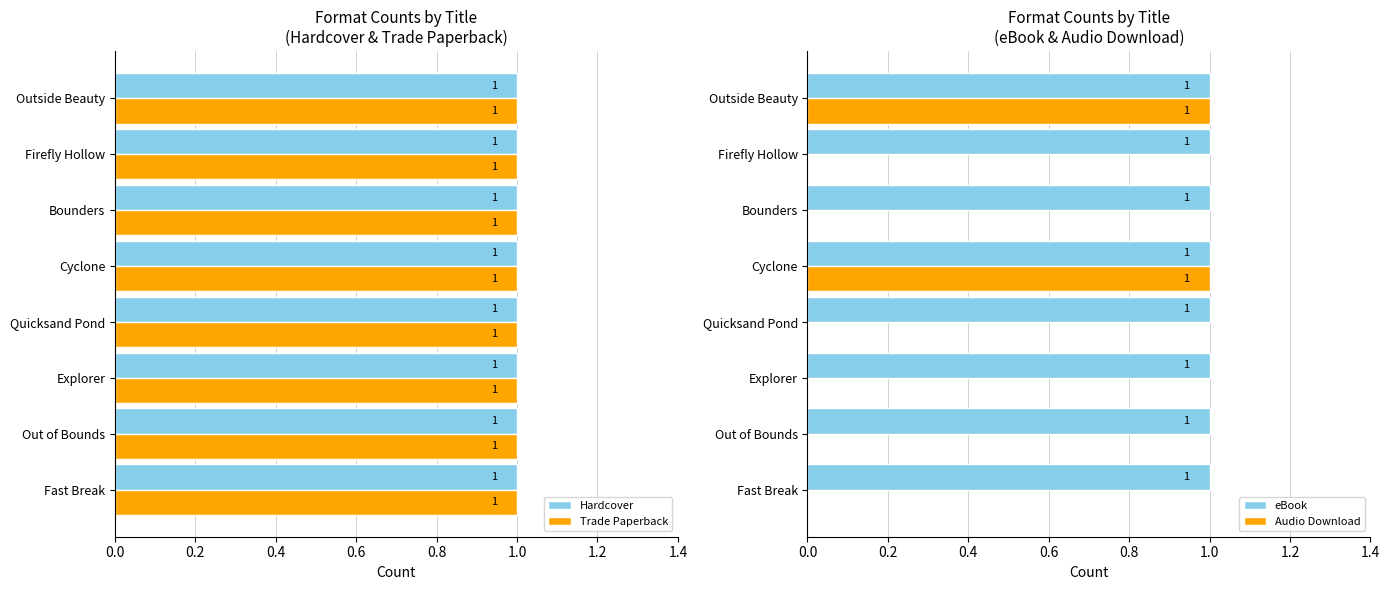

The value of eBook at Out of Bounds is 1. True or false?

True